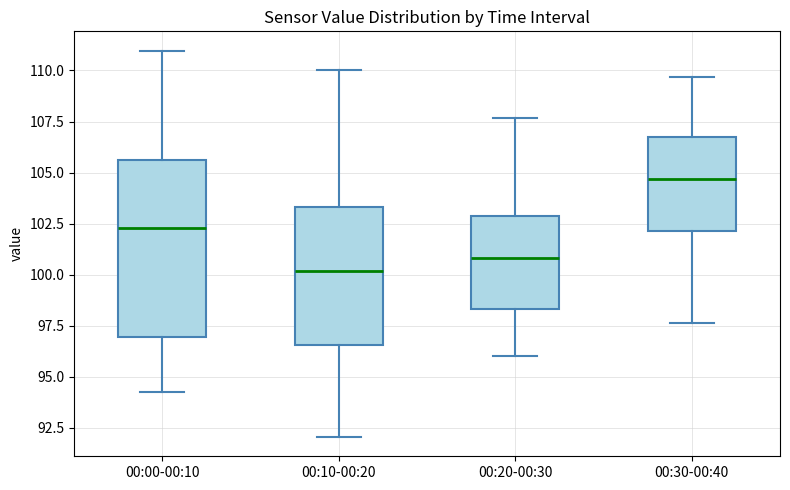

Reading left to right, read every box against the y-axis: the position of its median line, the range the box covers, and the ends of its whiskers. The values are not printed on the chart, so give them approximately, as read against the axis.

00:00-00:10: median 102.5, box 97.0 to 105.5, whiskers 94.5 to 111.0
00:10-00:20: median 100.0, box 96.5 to 103.5, whiskers 92.0 to 110.0
00:20-00:30: median 101.0, box 98.5 to 103.0, whiskers 96.0 to 107.5
00:30-00:40: median 104.5, box 102.0 to 107.0, whiskers 97.5 to 109.5